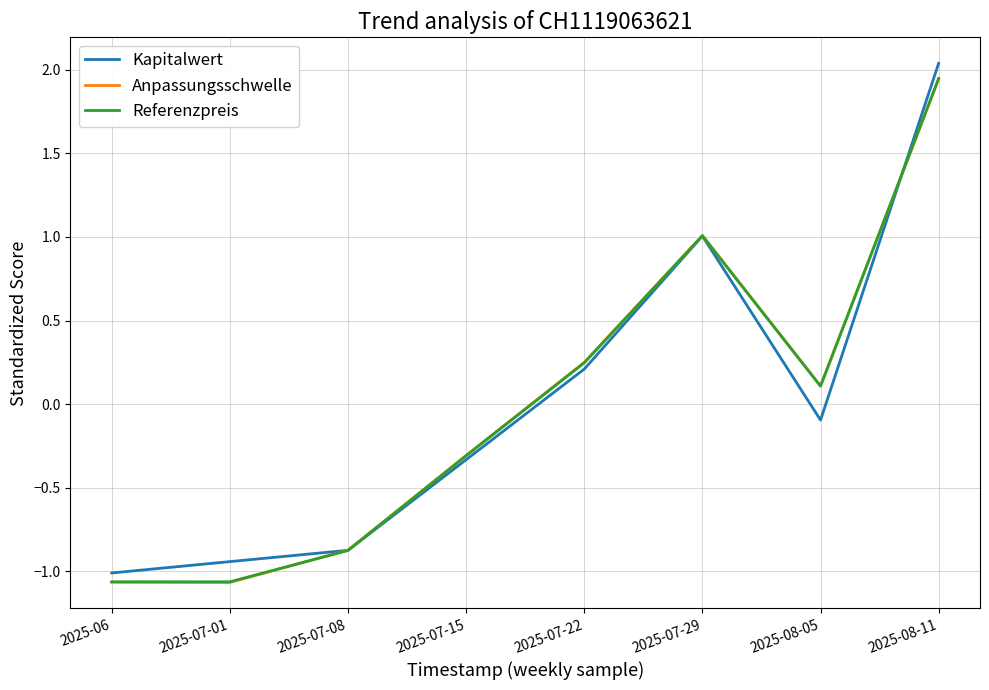

What is the total value across all series at 2025-07-08?

-2.6